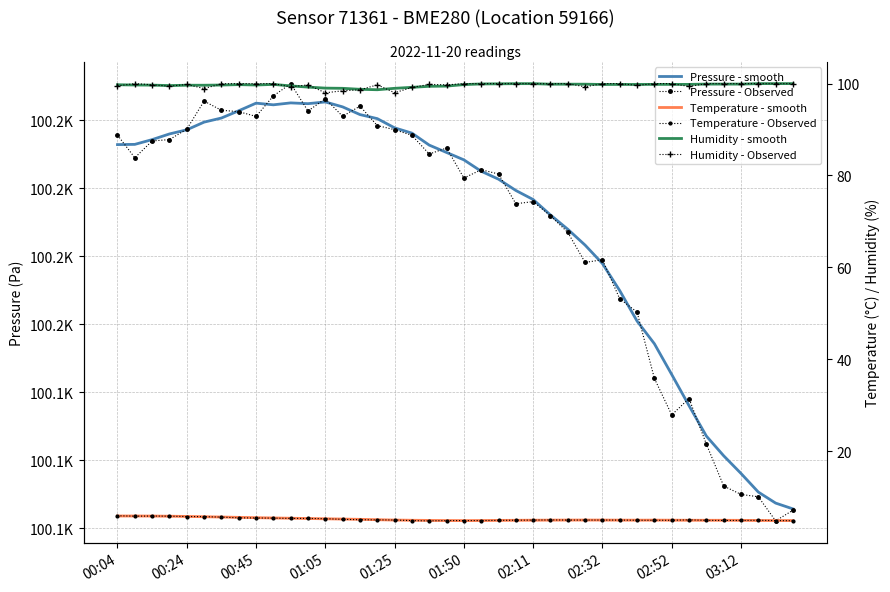

What are all the series names shown in the legend?

Pressure - smooth, Pressure - Observed, Temperature - smooth, Temperature - Observed, Humidity - smooth, Humidity - Observed